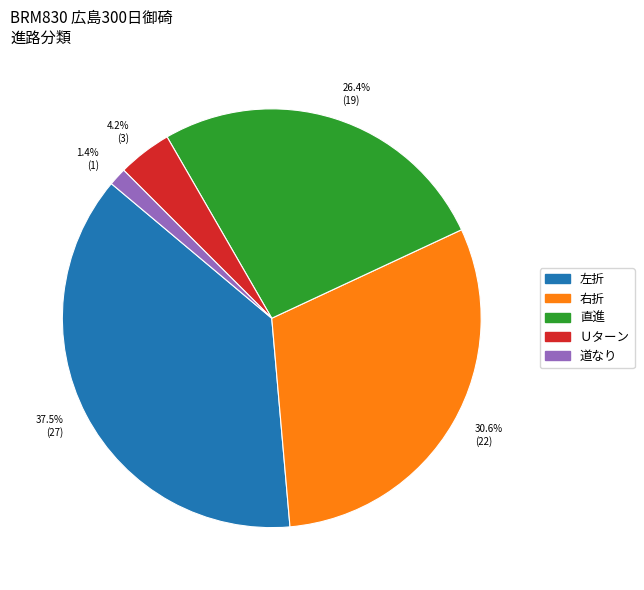

How many segments does this pie chart have?

5